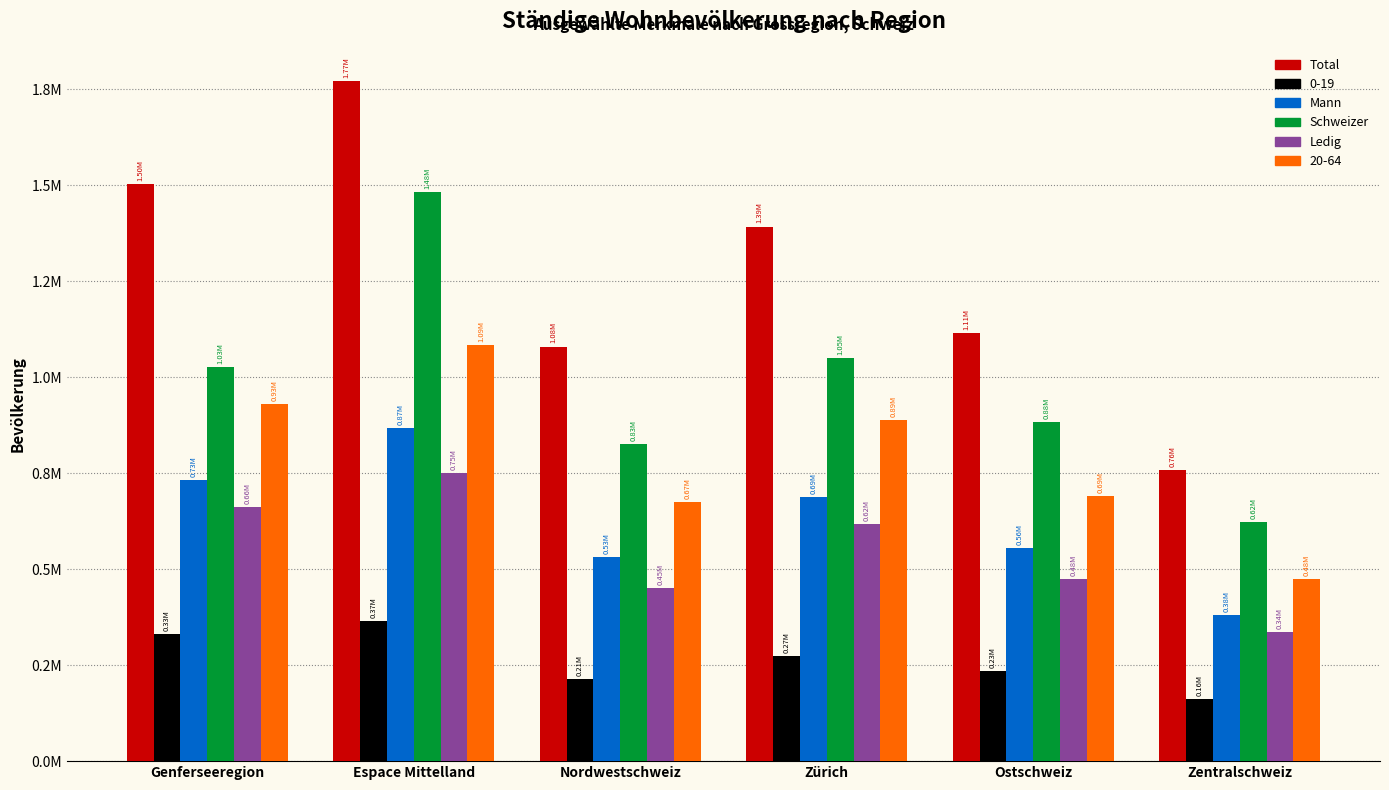

What are all the series names shown in the legend?

Total, 0-19, Mann, Schweizer, Ledig, 20-64